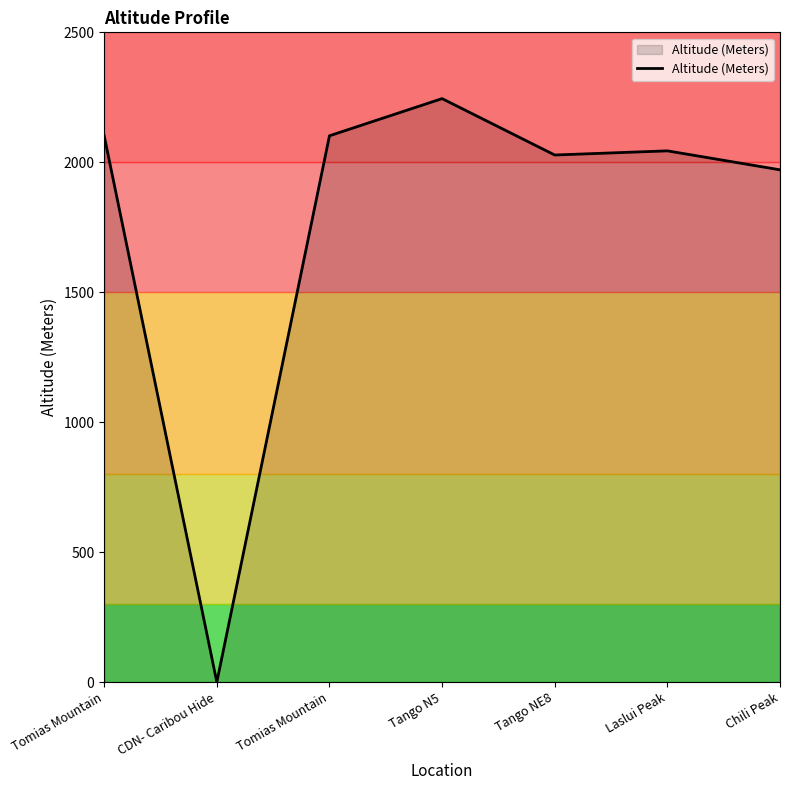

The value at Laslui Peak is 3479. True or false?

False